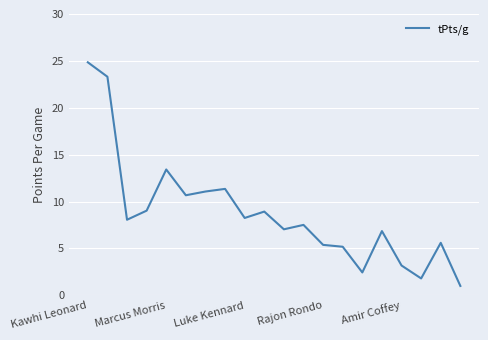

What is the minimum value shown in the chart?

1.0